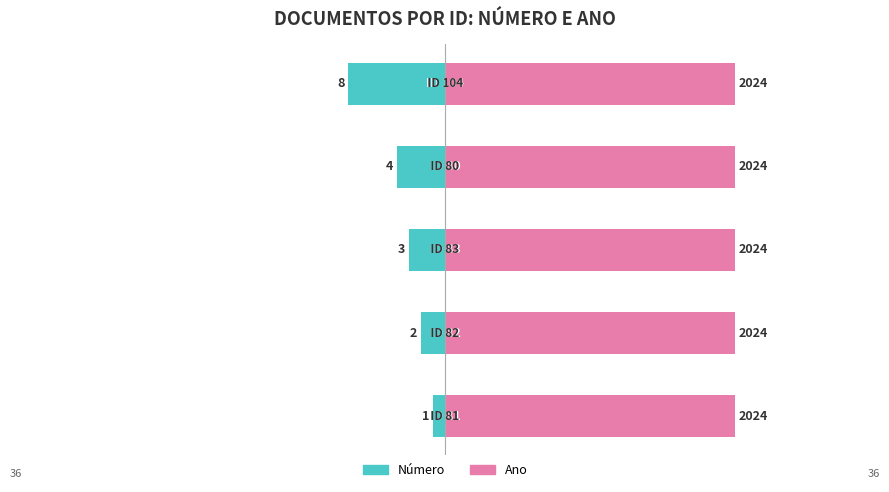

How many bars are there in total?

10